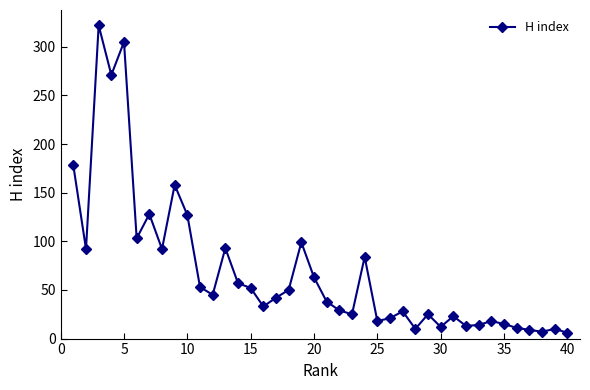

True or false: there are more than 2 points higher than both neighbors.

True